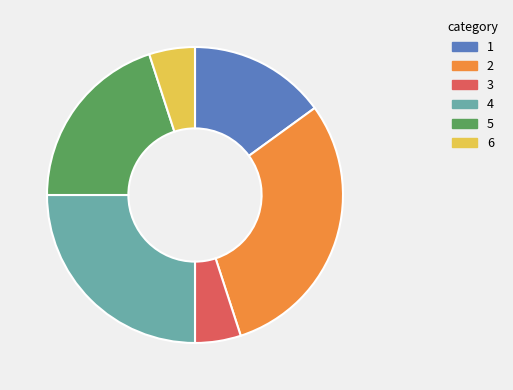

How many segments does this pie chart have?

6